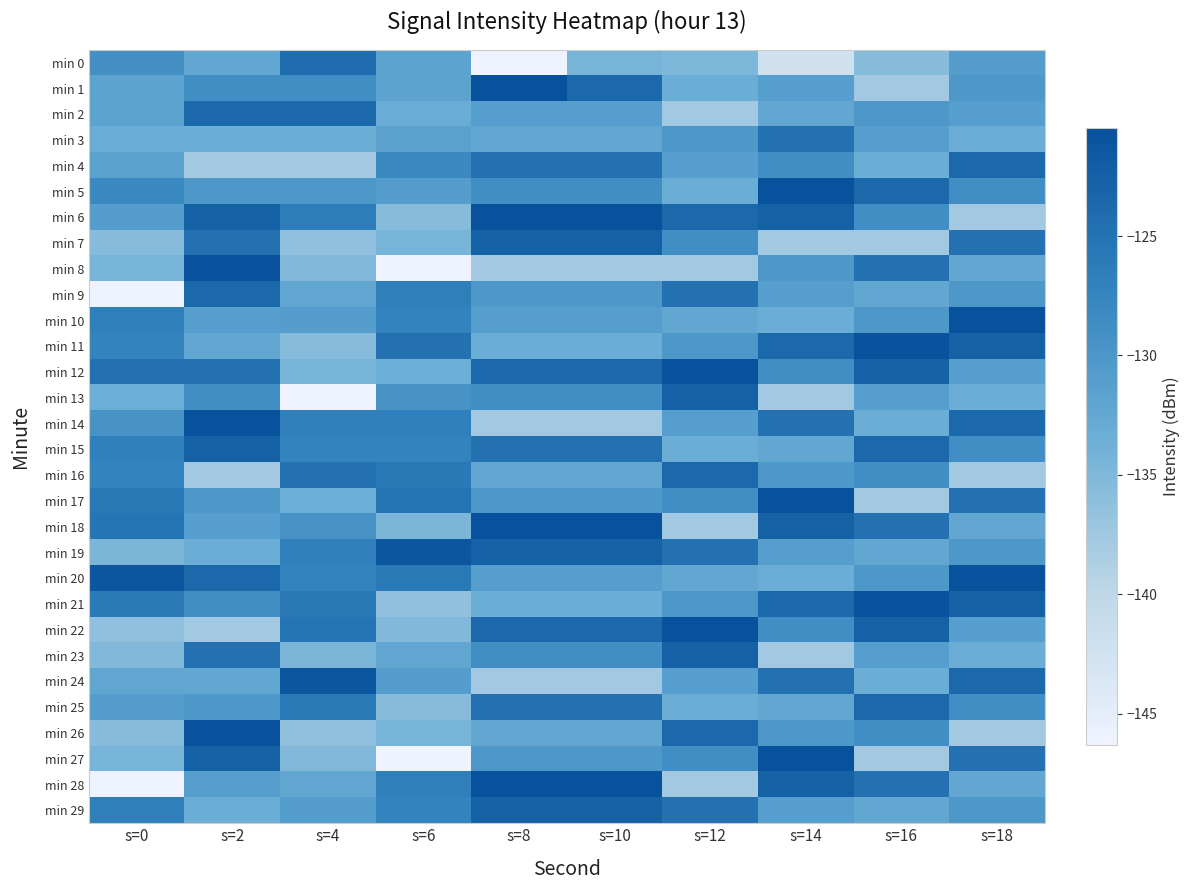

Which series changed the most between s=4 and s=8?

min 0